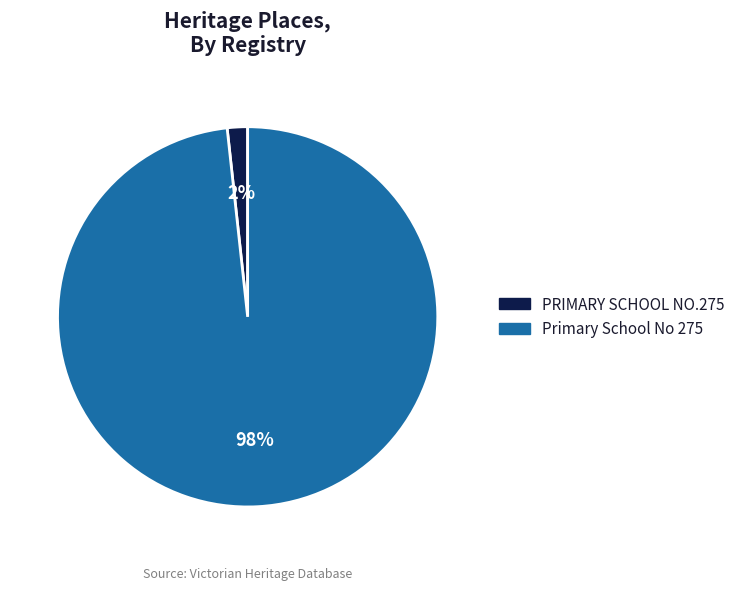

Do Primary School No 275 and PRIMARY SCHOOL NO.275 together represent more than half of the pie?

Yes